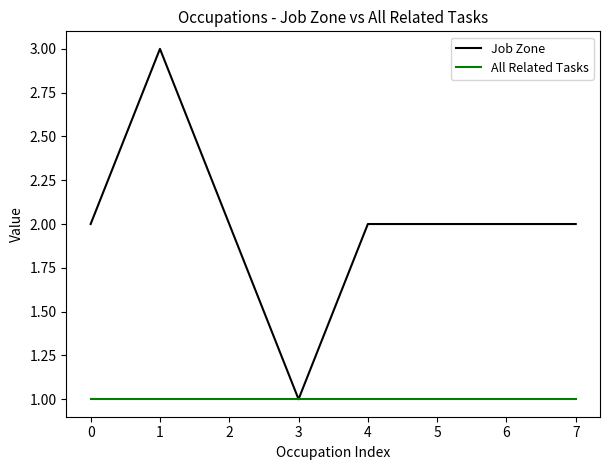

Rank the series by their average value, from lowest to highest.

All Related Tasks, Job Zone